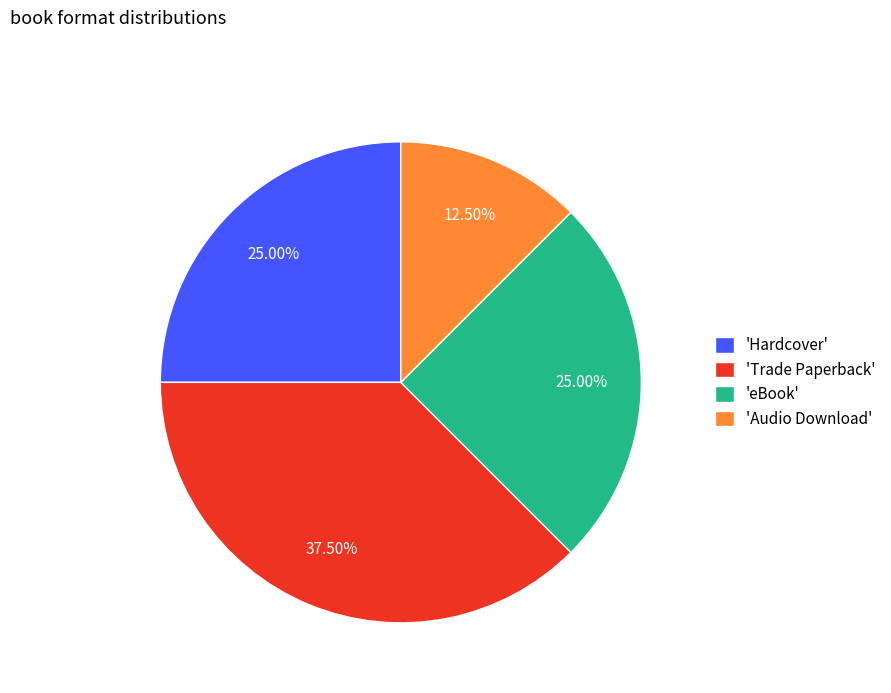

How many slices are in this pie chart?

4